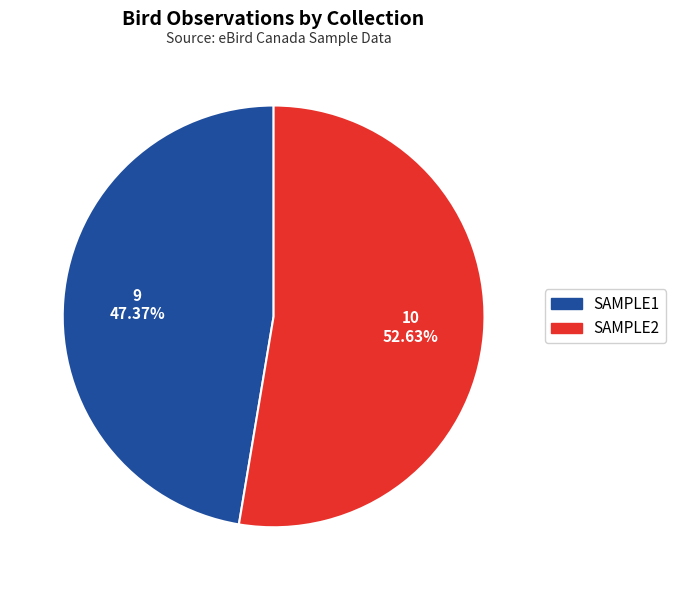

Approximately how many times larger is the value at SAMPLE2 compared to SAMPLE1?

1.1